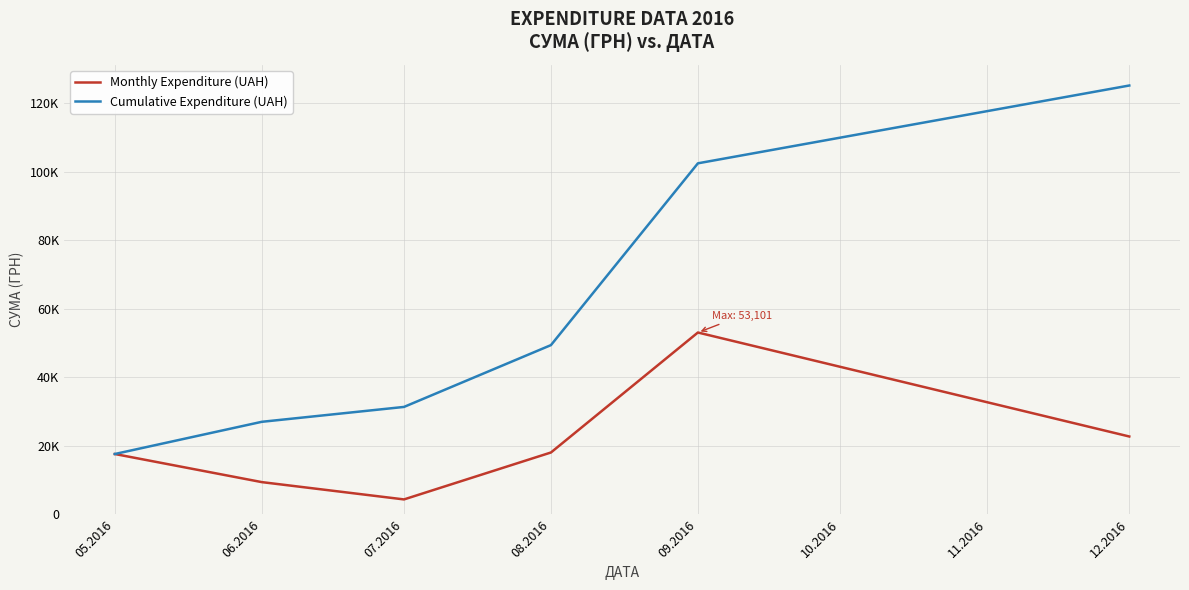

Which label corresponds to the smallest value in the chart?

07.2016